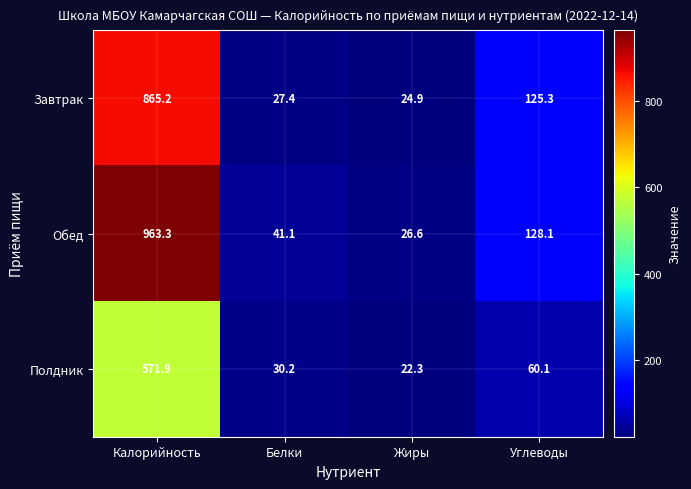

At which label is Завтрак closest to 445?

Углеводы